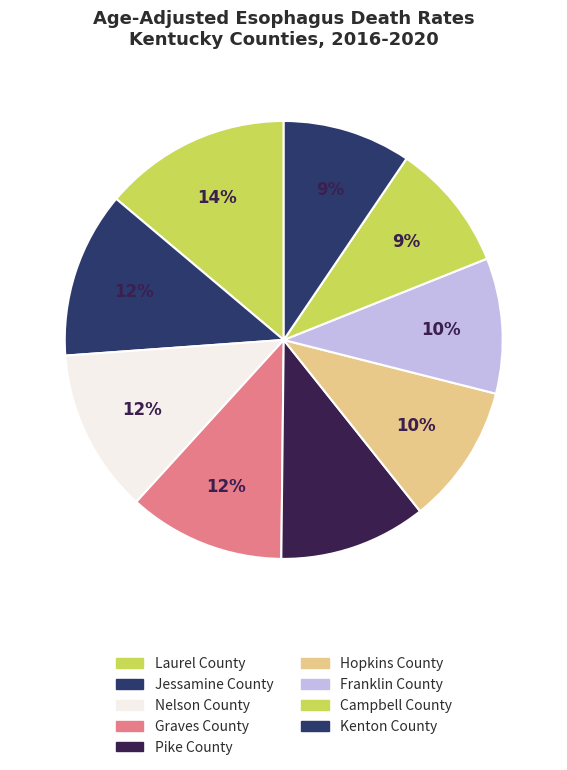

What percentage is the Nelson County slice, to the nearest percent?

12%